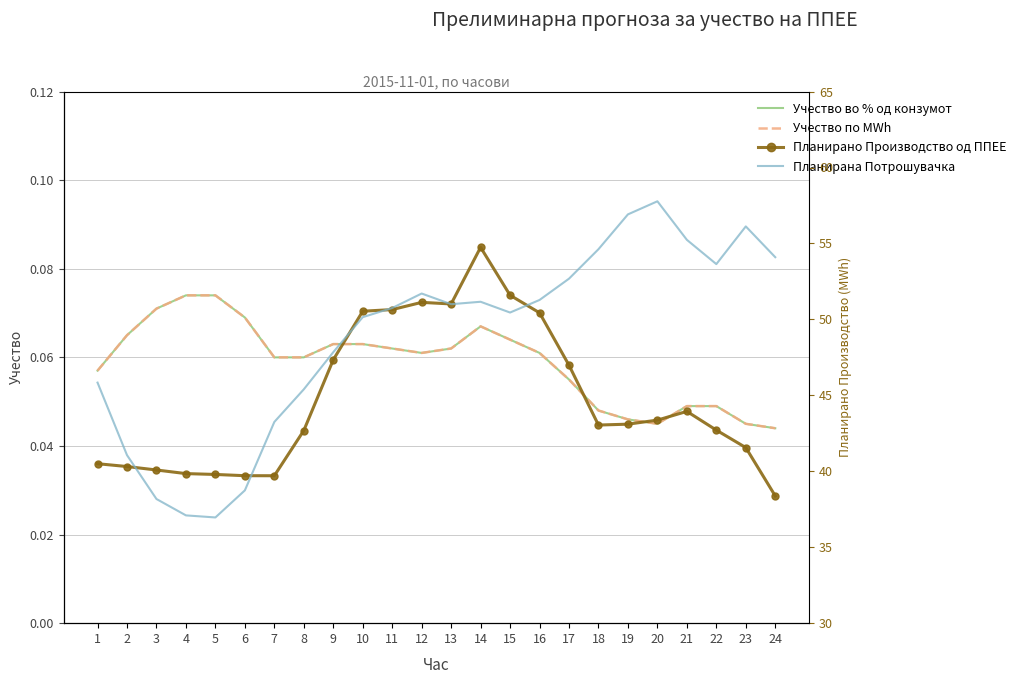

How many Учество во % од конзумот values are between 0 and 1?

24